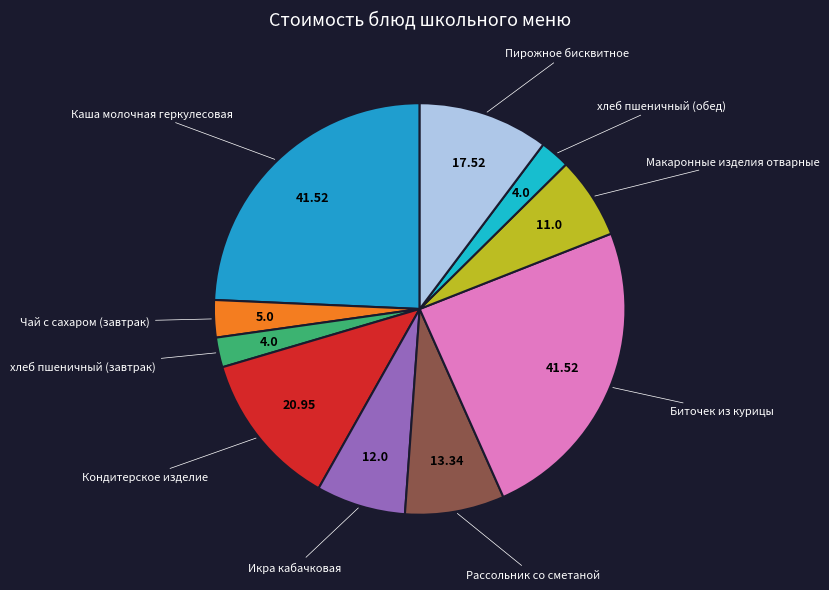

Which has a higher value, Рассольник со сметаной or Кондитерское изделие?

Кондитерское изделие